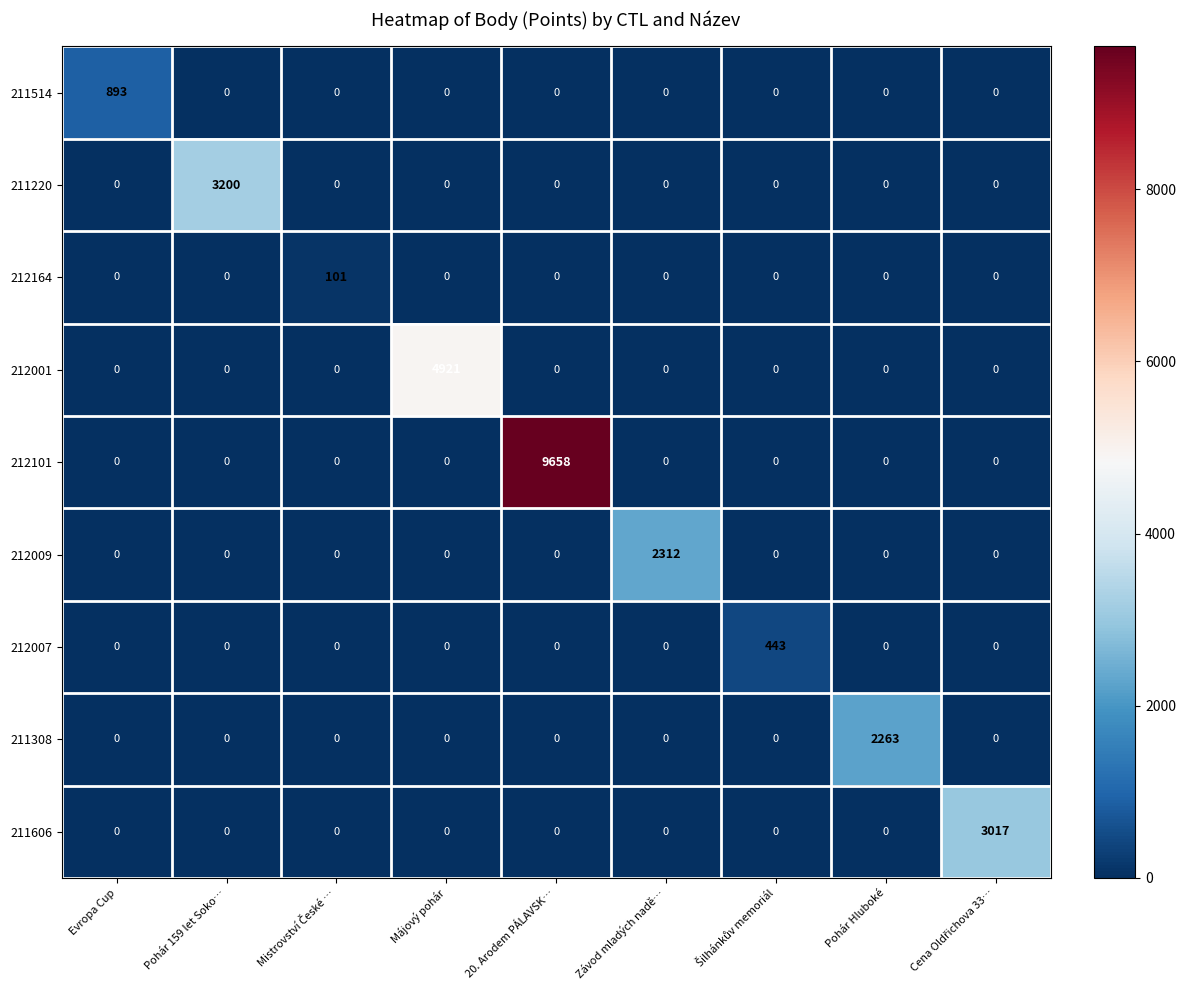

What is the maximum value shown in the chart?

9658